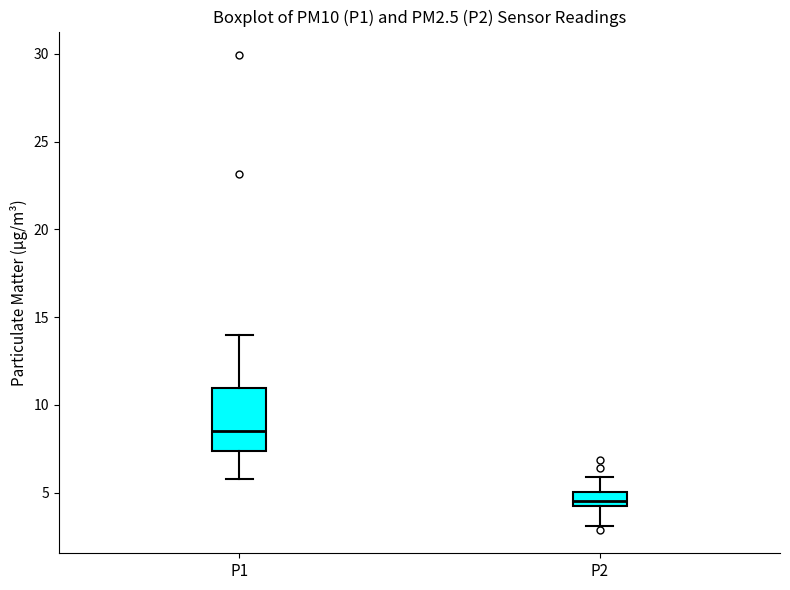

Reading left to right, transcribe this box plot: for each box, give where its median line is, the range the box spans, and where its two whiskers end, as read against the y-axis. The values are not printed on the chart, so give them approximately, as read against the axis.

P1: median 8.5, box 7.5 to 11.0, whiskers 6.0 to 14.0
P2: median 4.5, box 4.0 to 5.0, whiskers 3.0 to 6.0